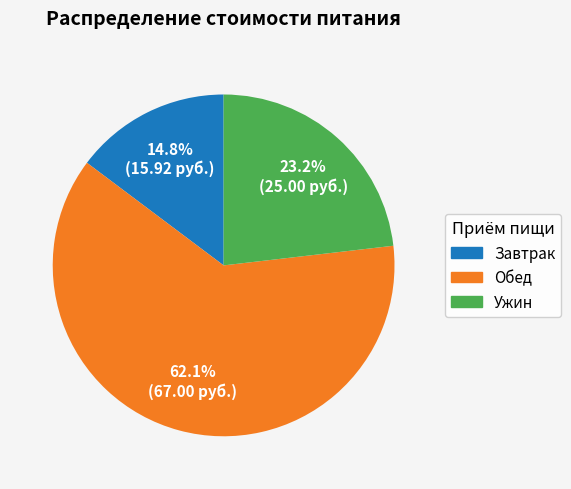

To the nearest percent, what percentage of the pie is Обед?

62%